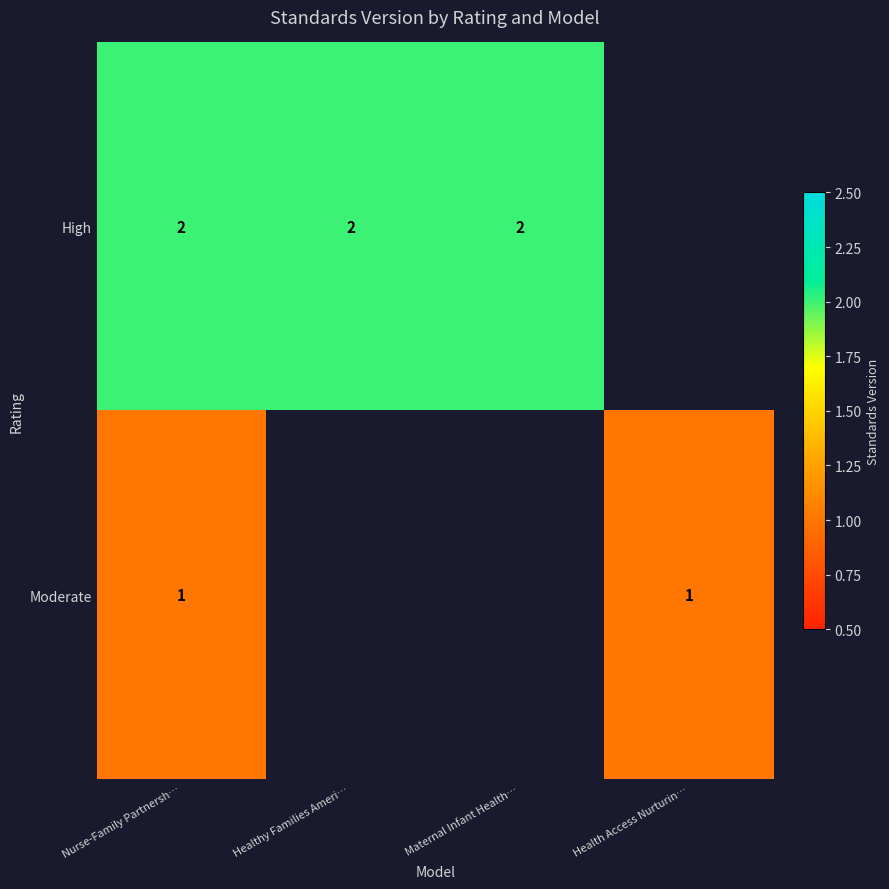

The value of High at Nurse-Family Partnersh… is 2. True or false?

True